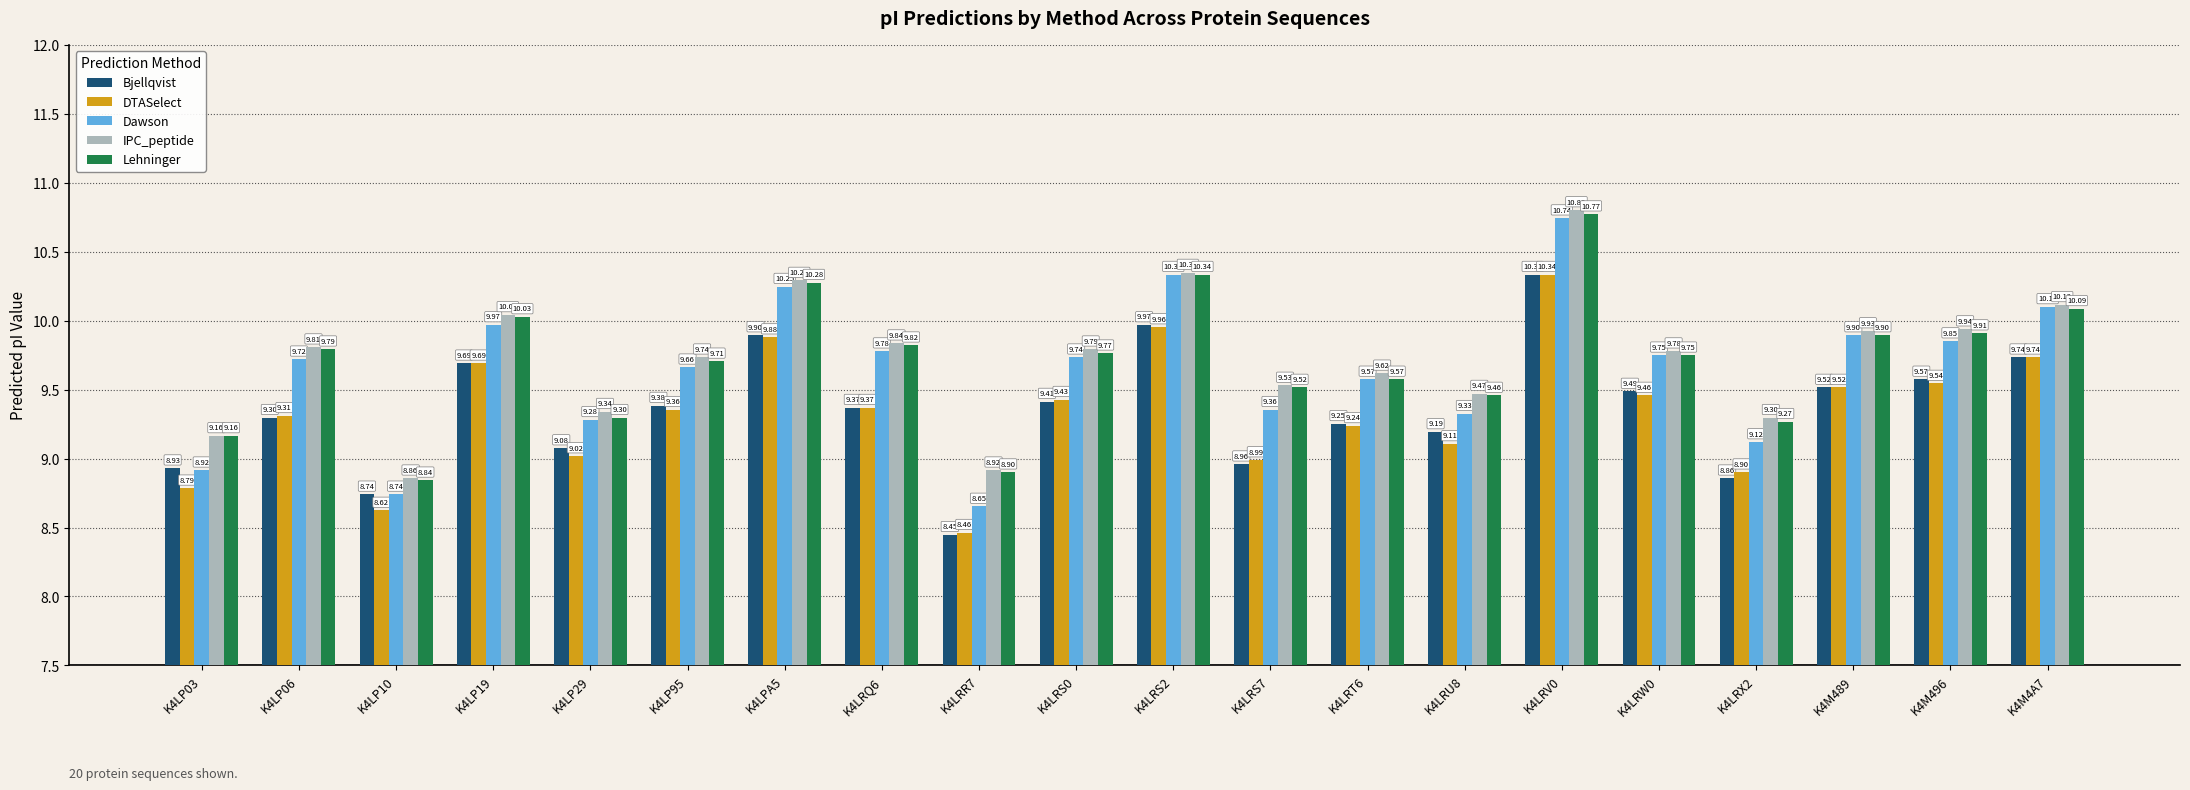

Which series has the widest spread of values?

Dawson